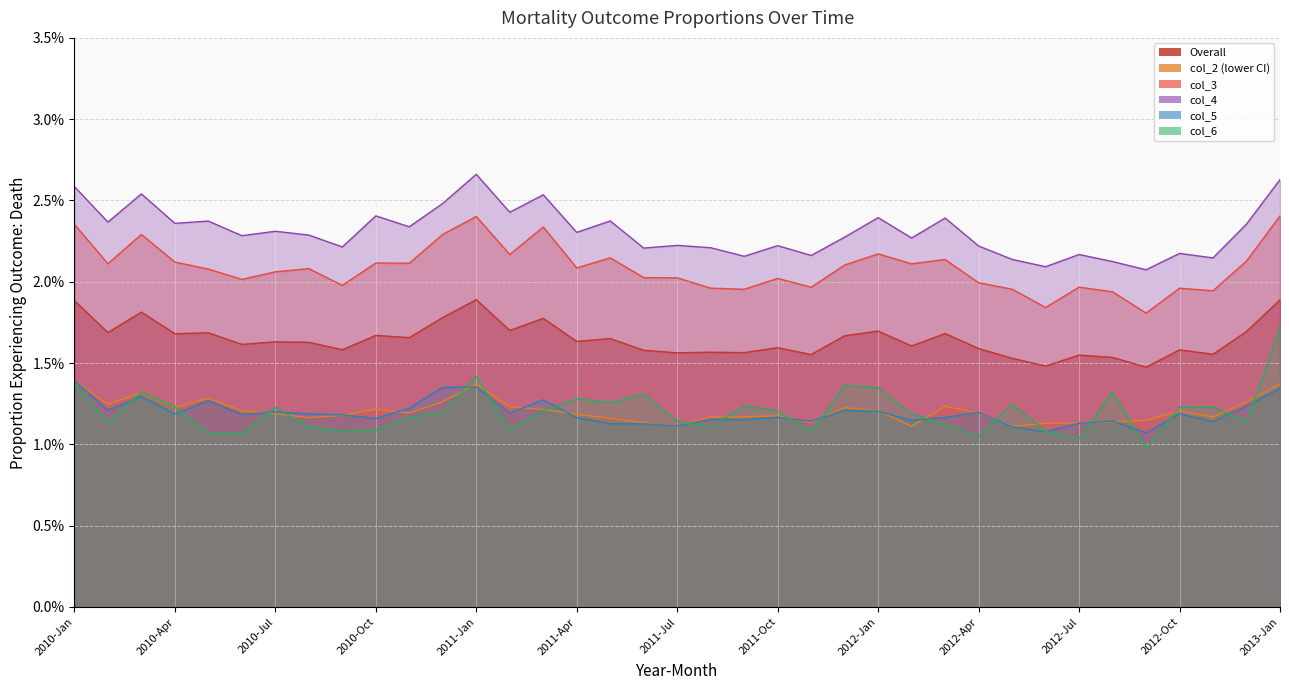

Where is the first local minimum for col_3?

2010-Feb